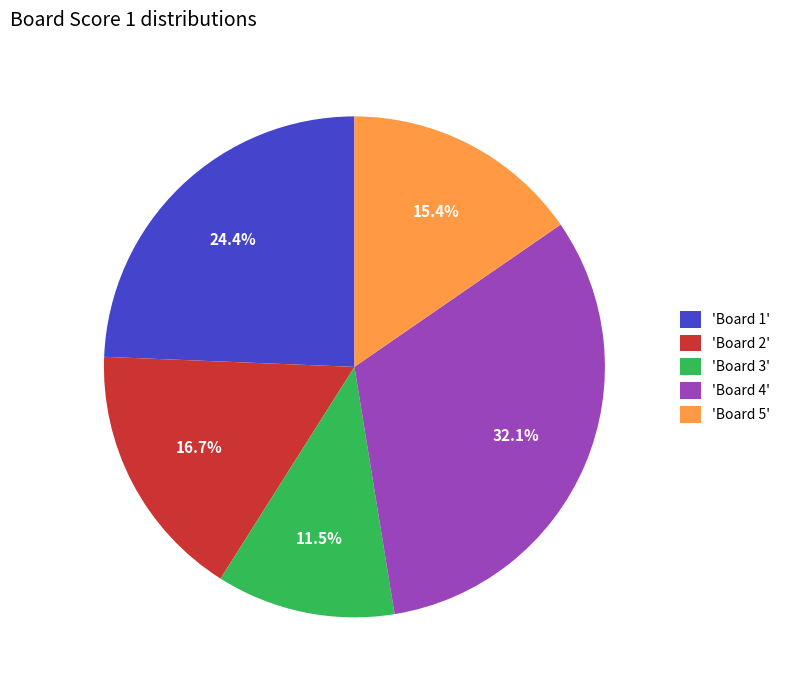

Is the sum of 'Board 3' and 'Board 2' greater than half?

No